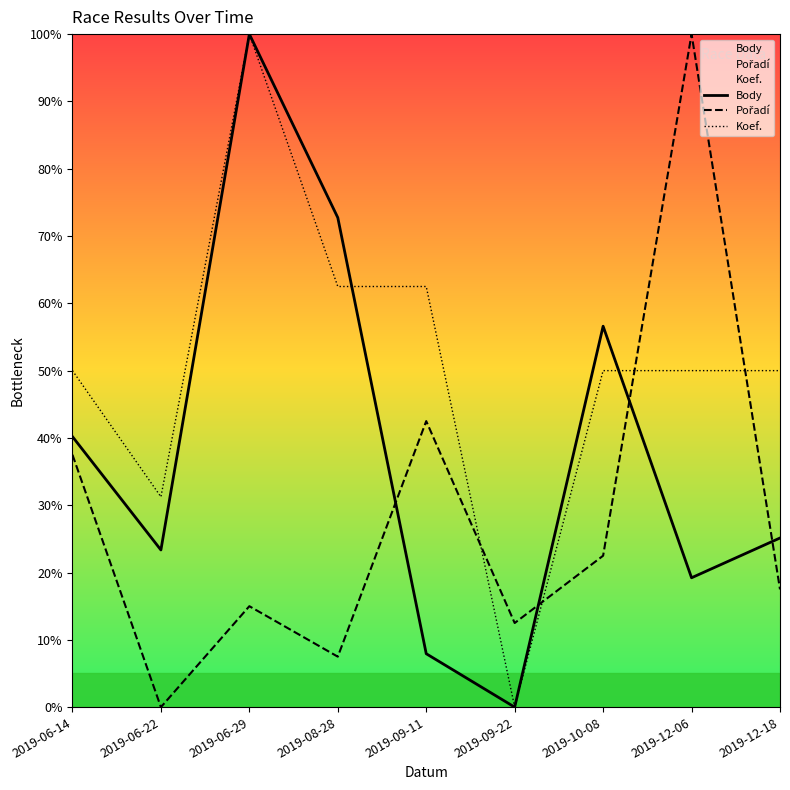

Is the value of Koef. at 2019-12-18 greater than the value of Pořadí at 2019-10-08?

Yes